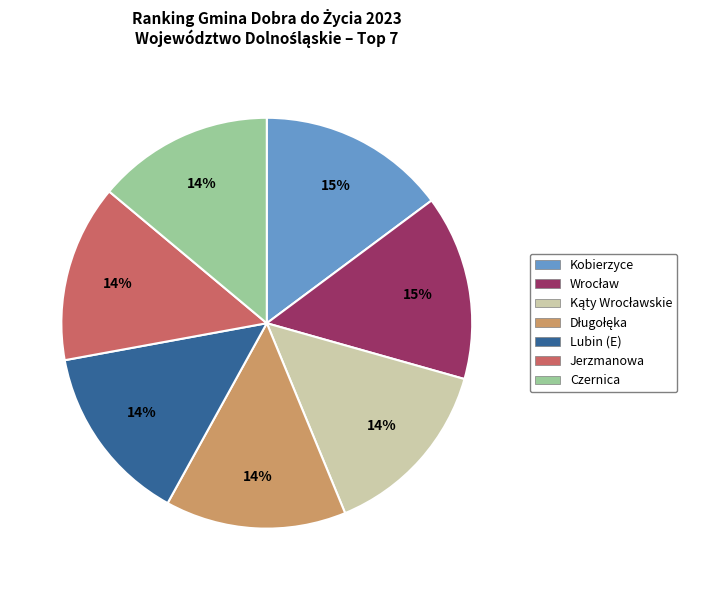

The Lubin (E) slice represents 14% of the pie. True or false?

True